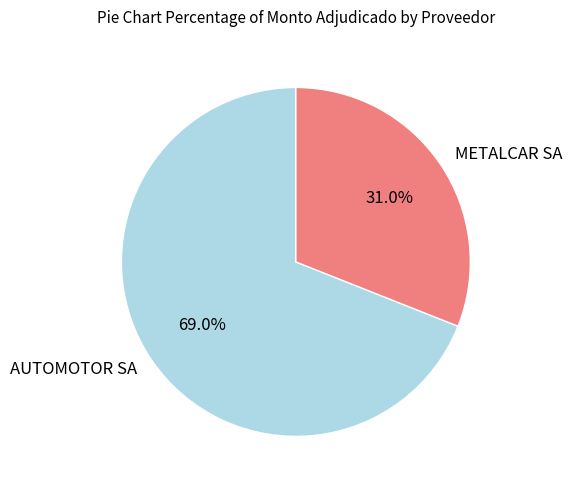

How many segments does this pie chart have?

2